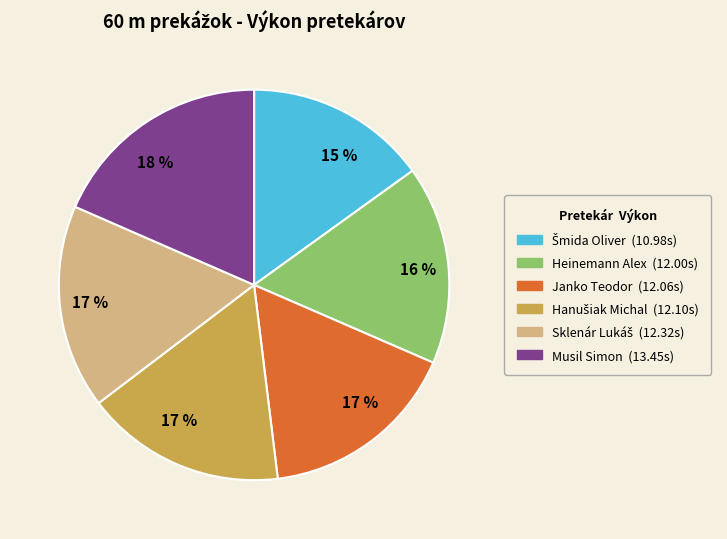

Does Musil Simon account for over 50% of the chart?

No